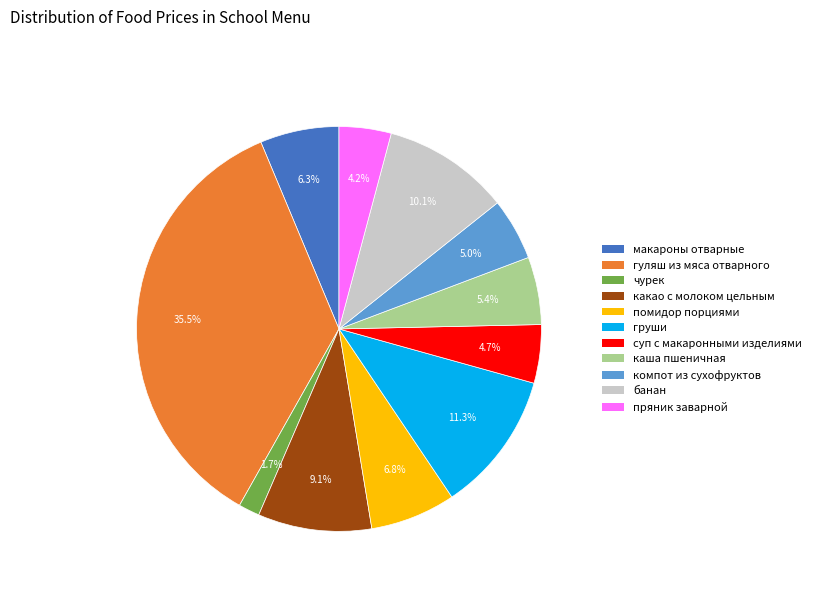

True or false: компот из сухофруктов accounts for 5% of the total.

True